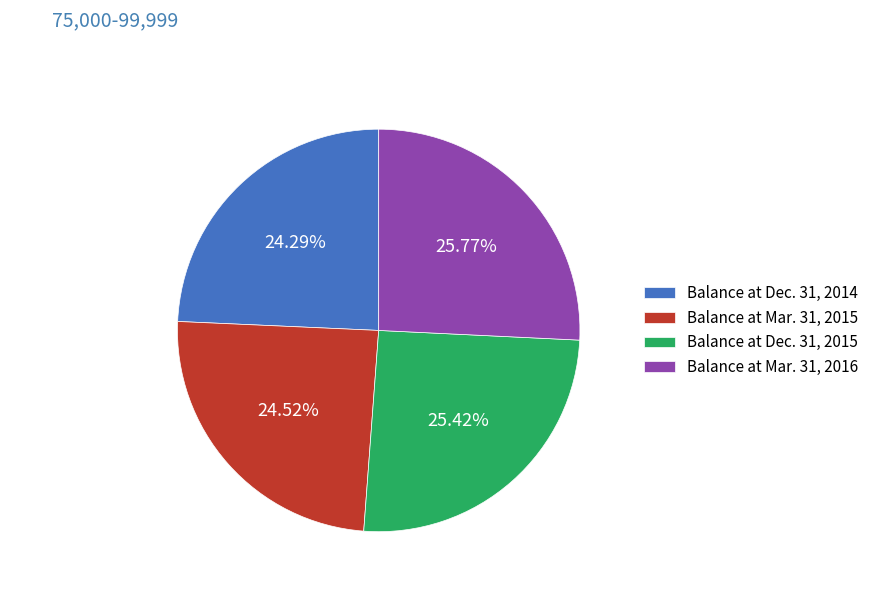

To the nearest percent, what is the average slice percentage?

25%